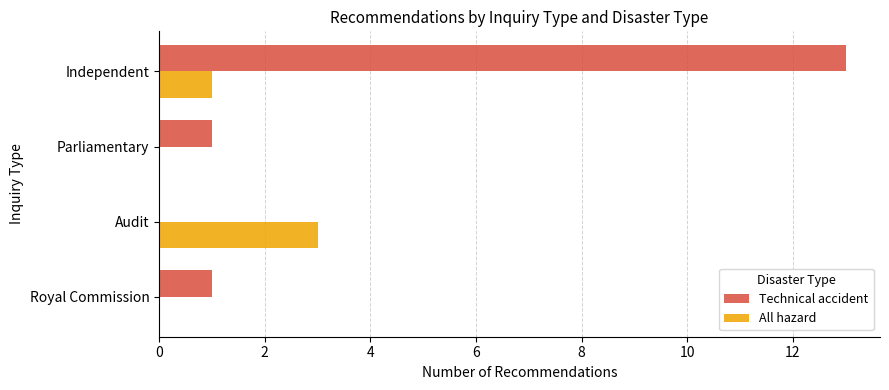

Is it true that All hazard equals 0 at Royal Commission?

True